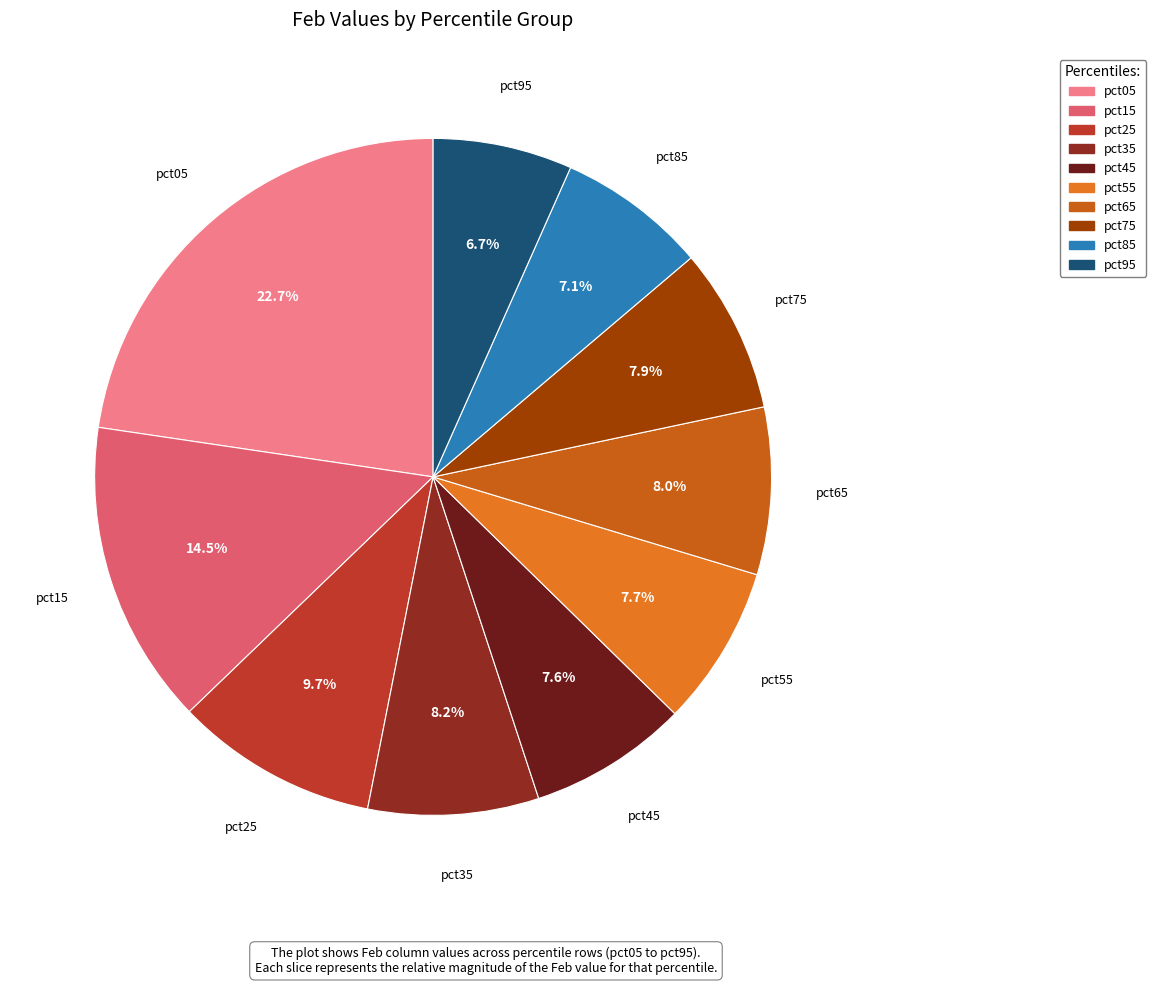

Approximately how many times larger is the value at pct45 compared to pct55?

1.0